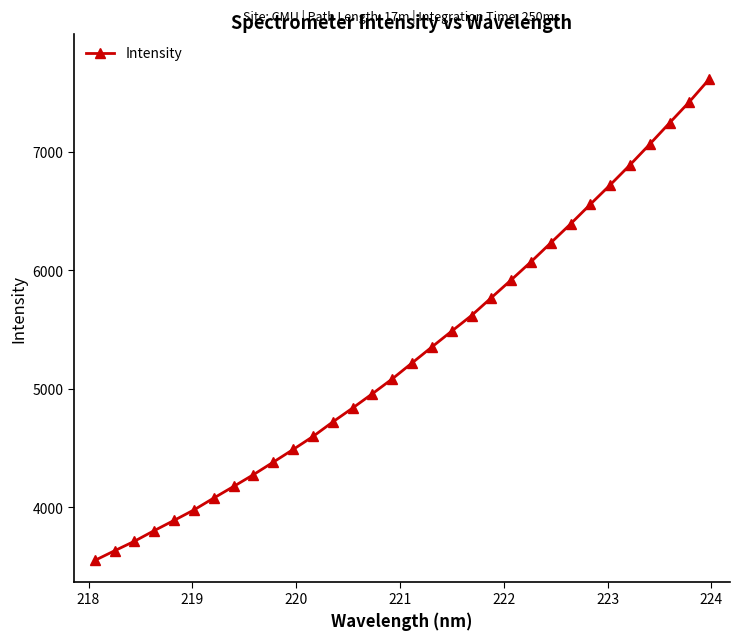

What is the difference between the second highest and minimum values?

3871.3